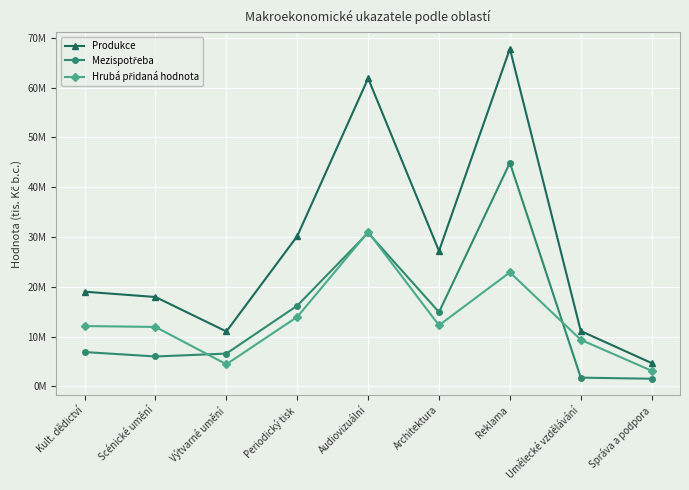

What is the label of the 8th point from the right?

Scénické umění